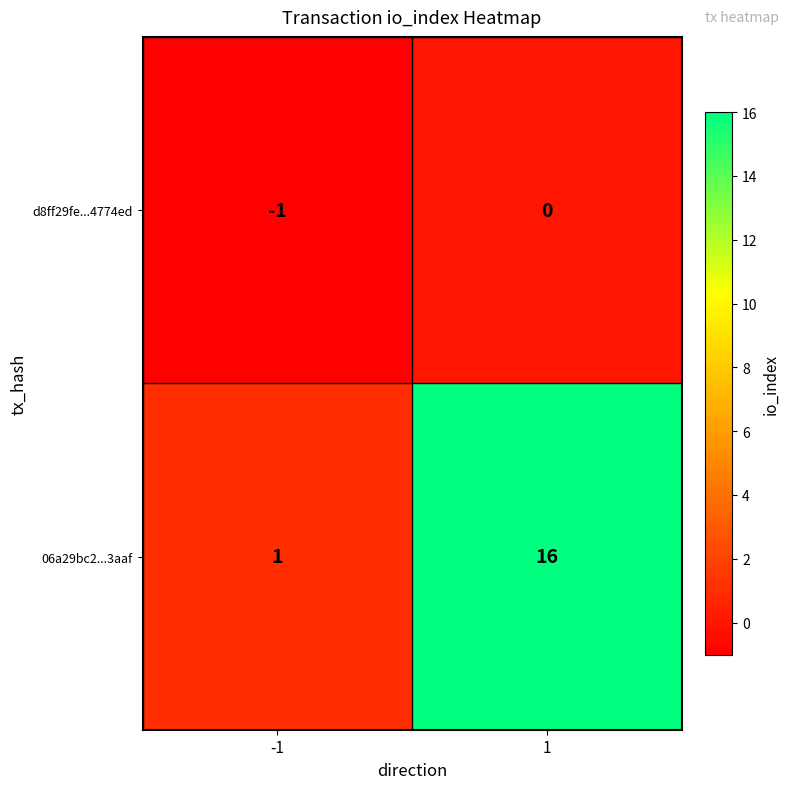

Count the number of data series in this chart.

2